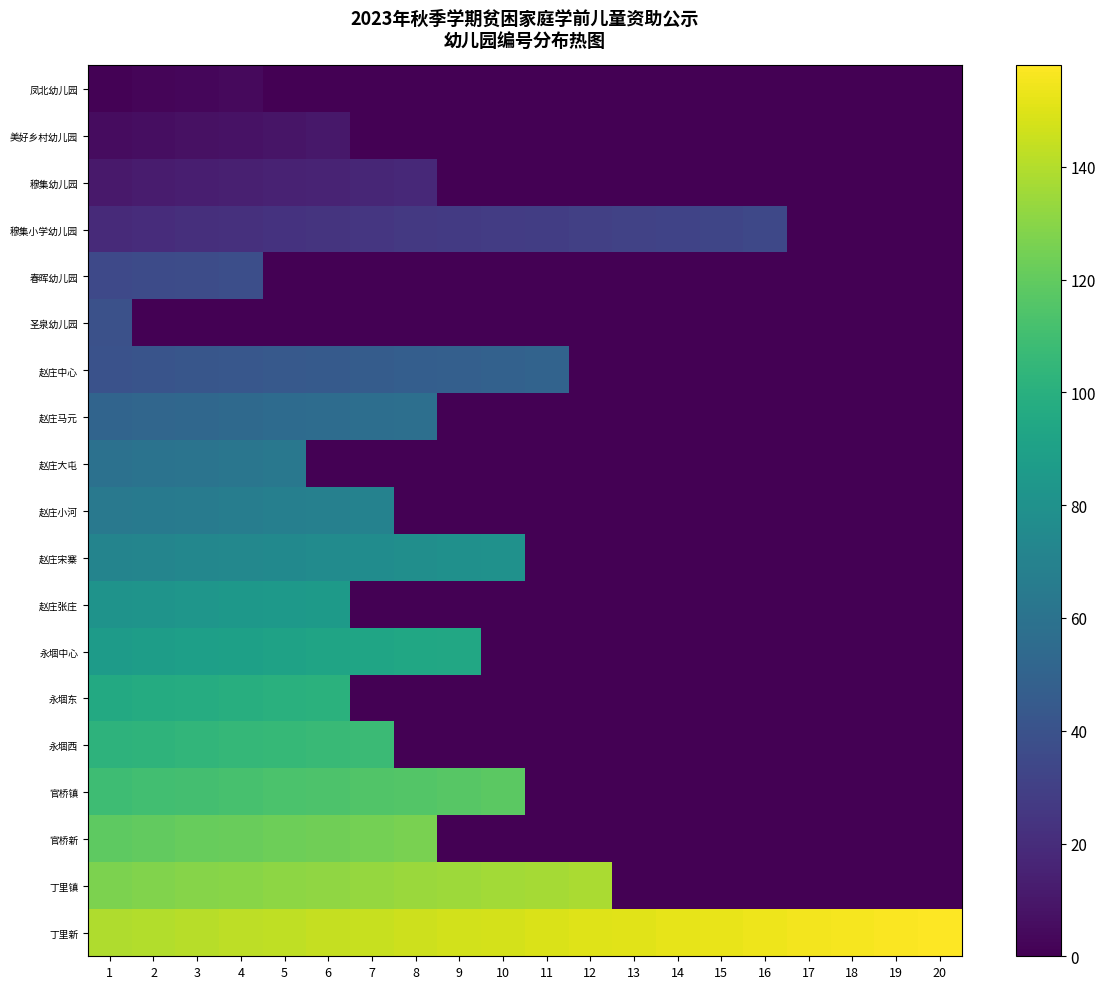

The 圣泉幼儿园 series shows 0 at 2. True or false?

True